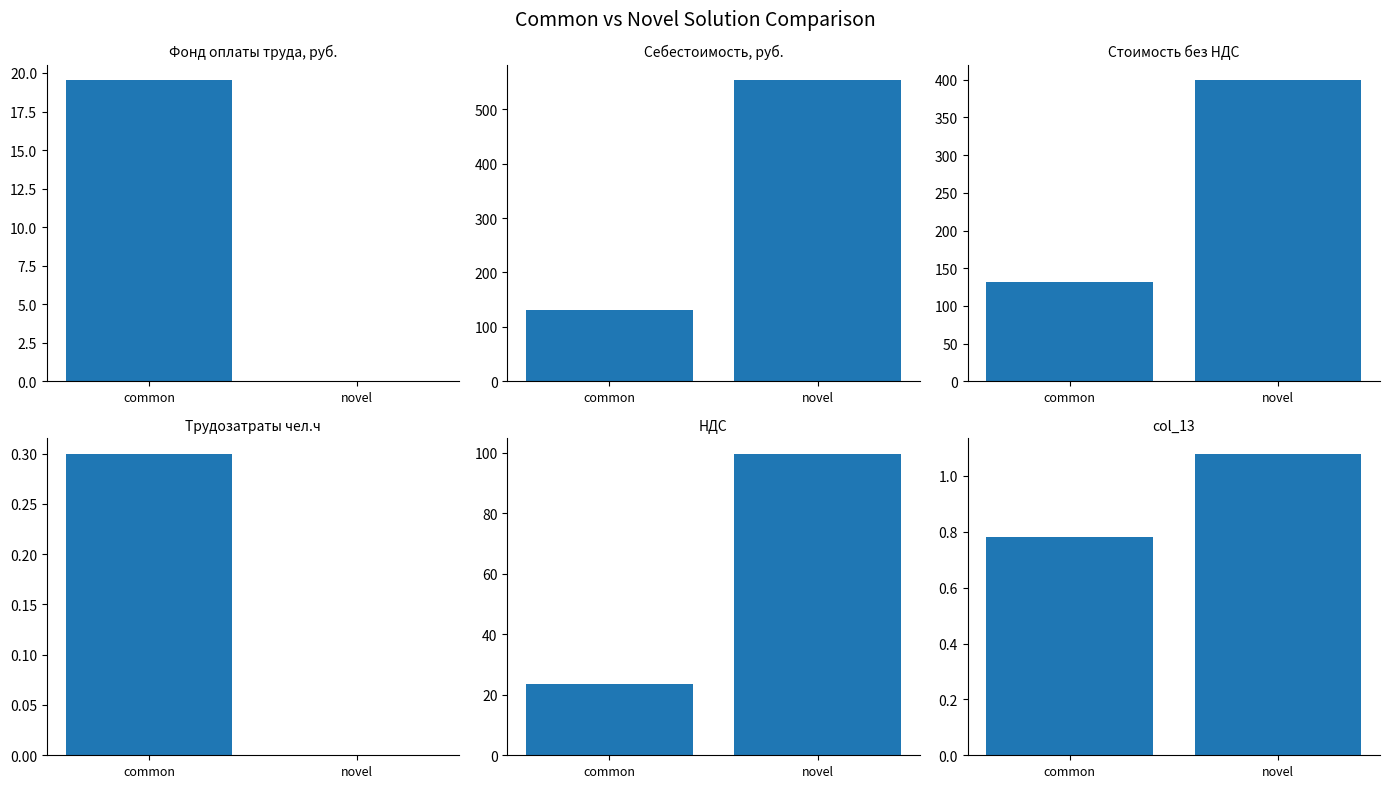

List the labels in order of Трудозатраты чел.ч value, smallest first.

novel, common